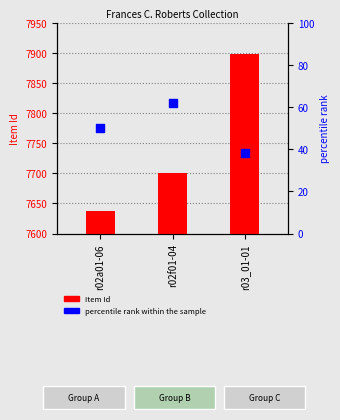

At which category is the sum across all series the highest?

r03_01-01